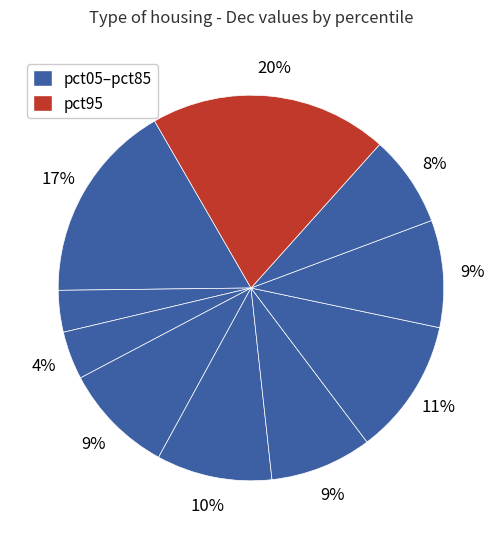

To the nearest percent, what is the average slice percentage?

10%